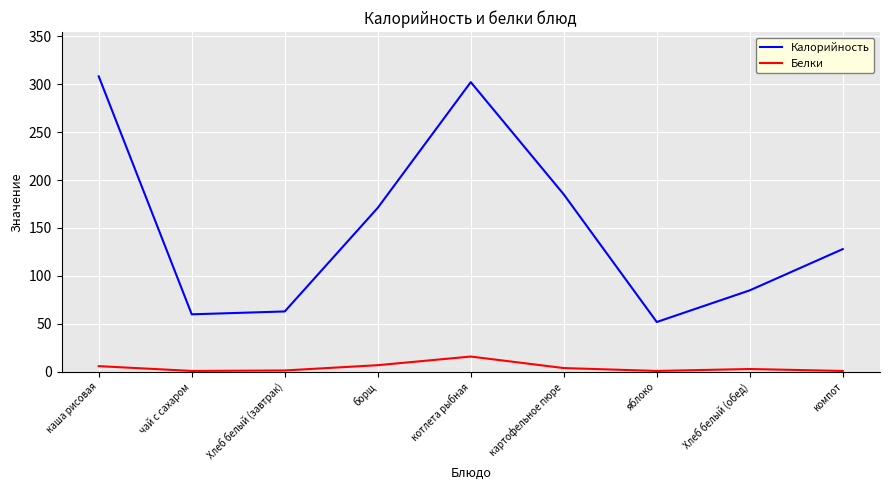

At how many categories does at least one series exceed 117?

5